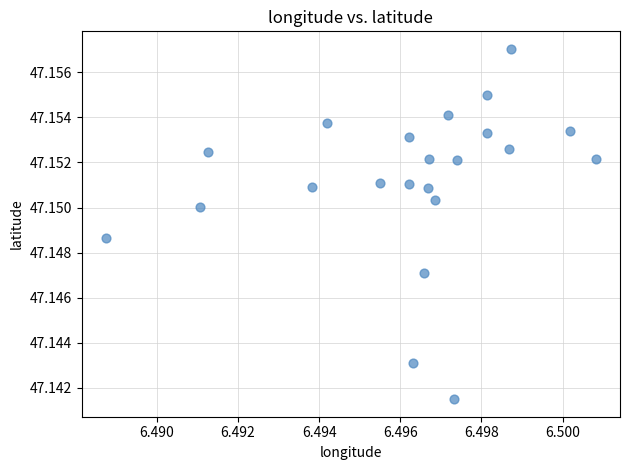

Count the number of points in this scatter plot.

22